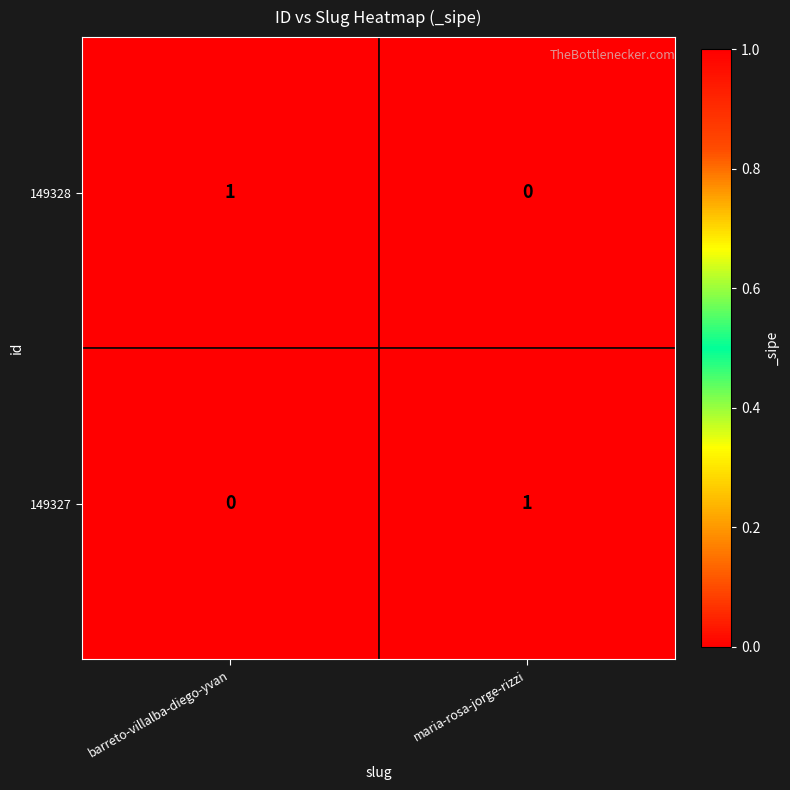

What is the greatest value displayed?

1